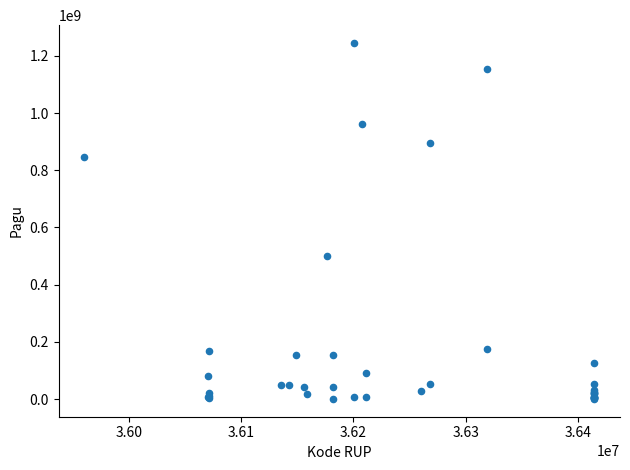

What Y value in the scatter plot is closest to 622840000?

499932000